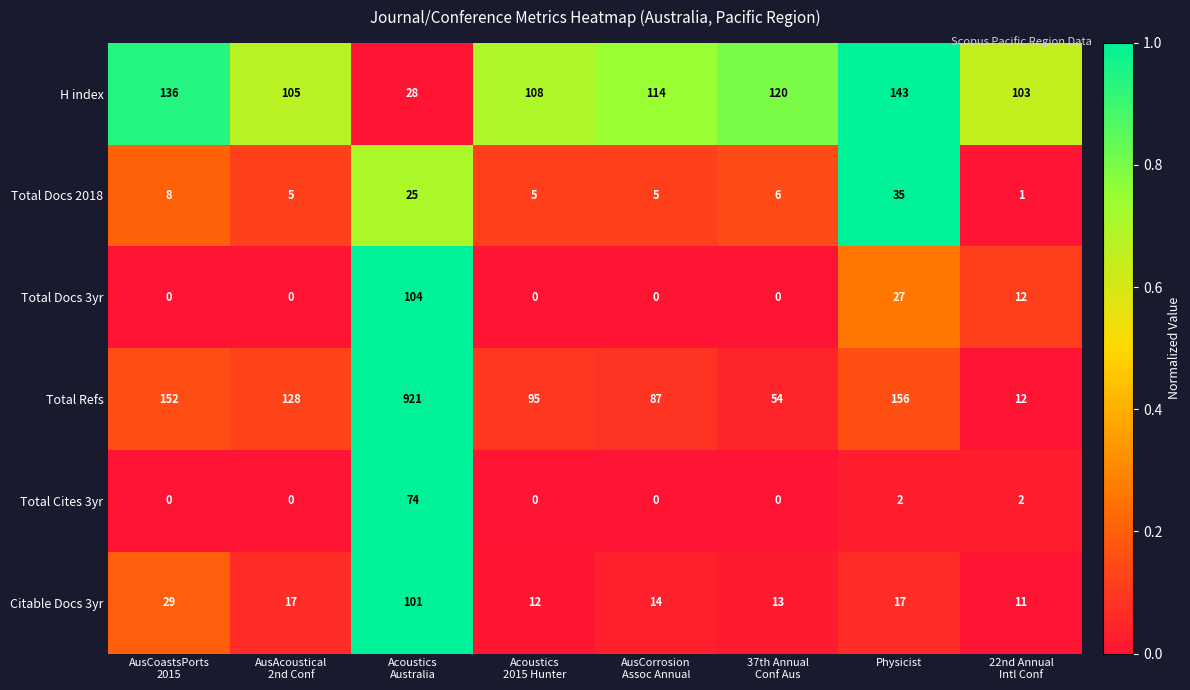

What value does the Total Docs 2018 series have at Physicist?

35